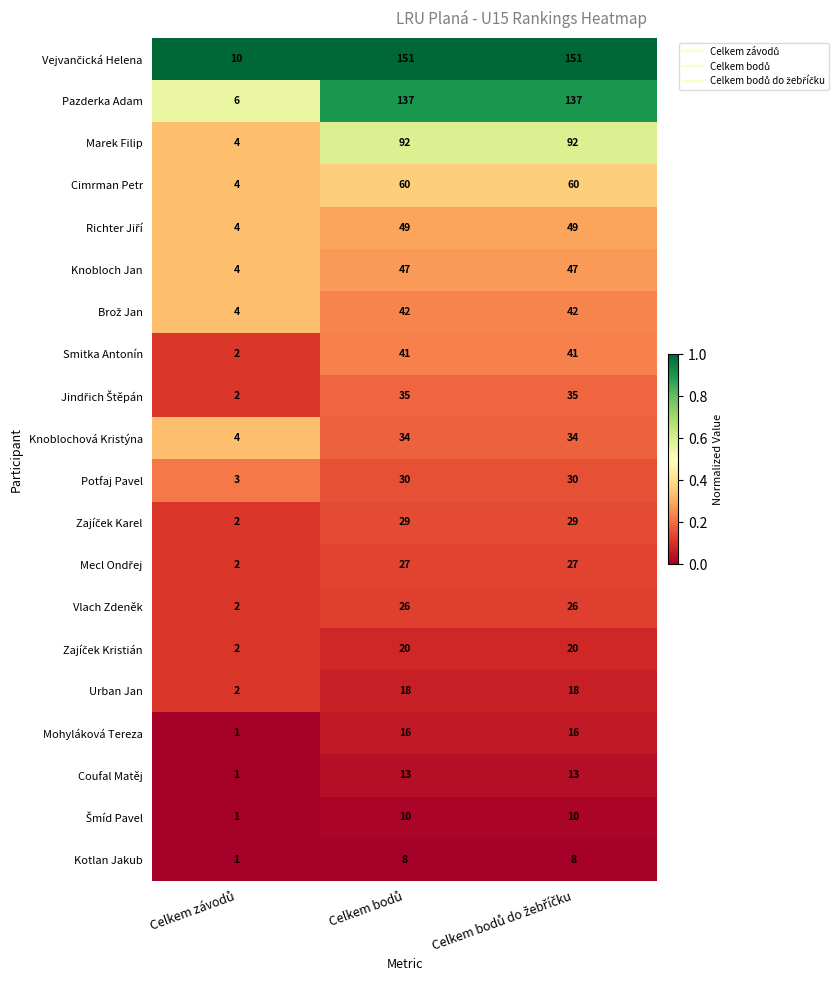

What is the greatest value displayed?

151